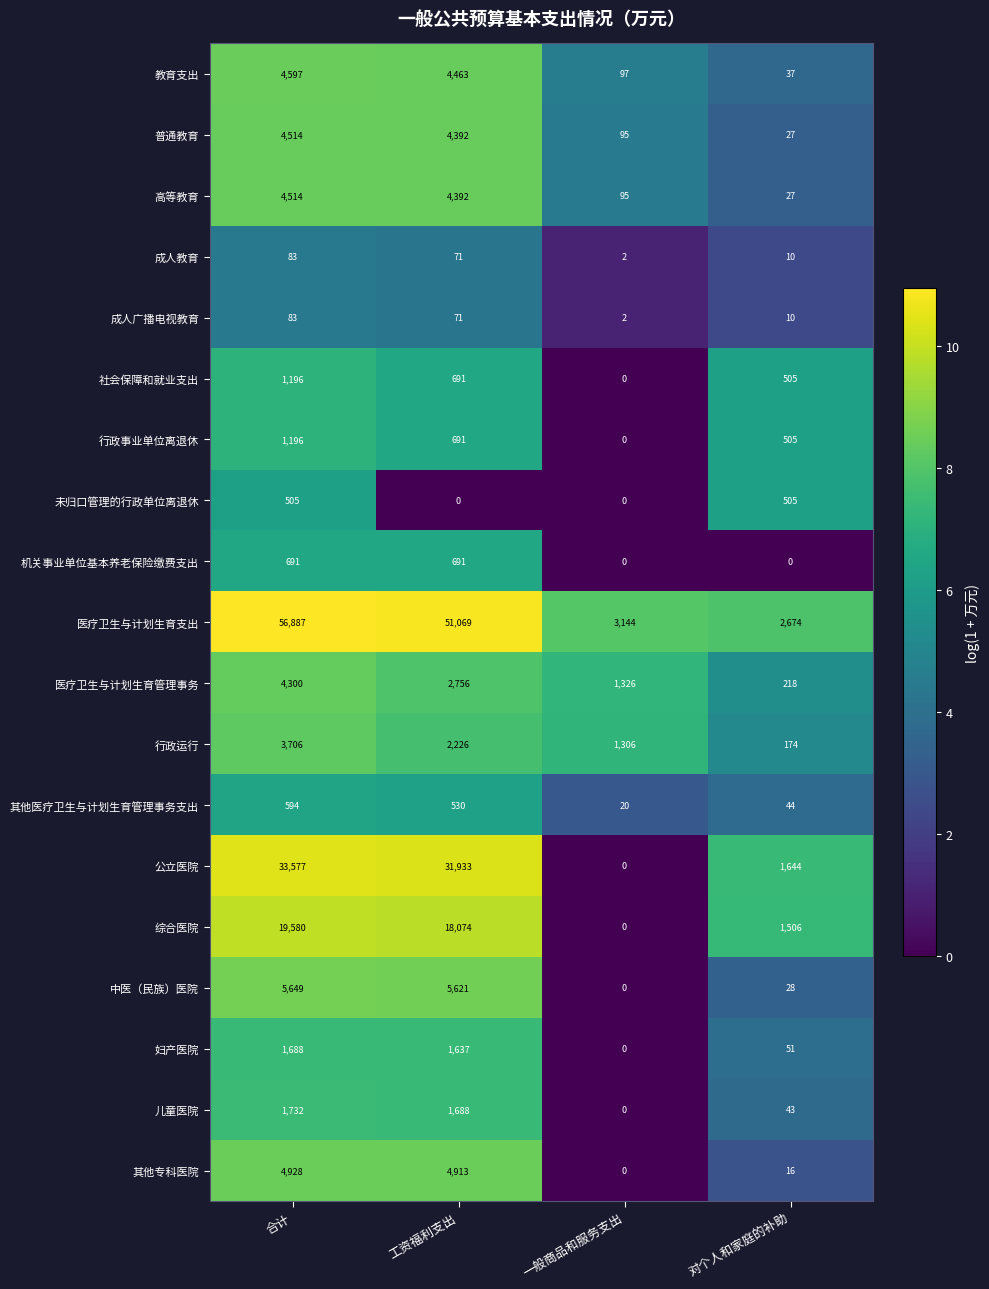

Which label corresponds to the largest value in the chart?

合计